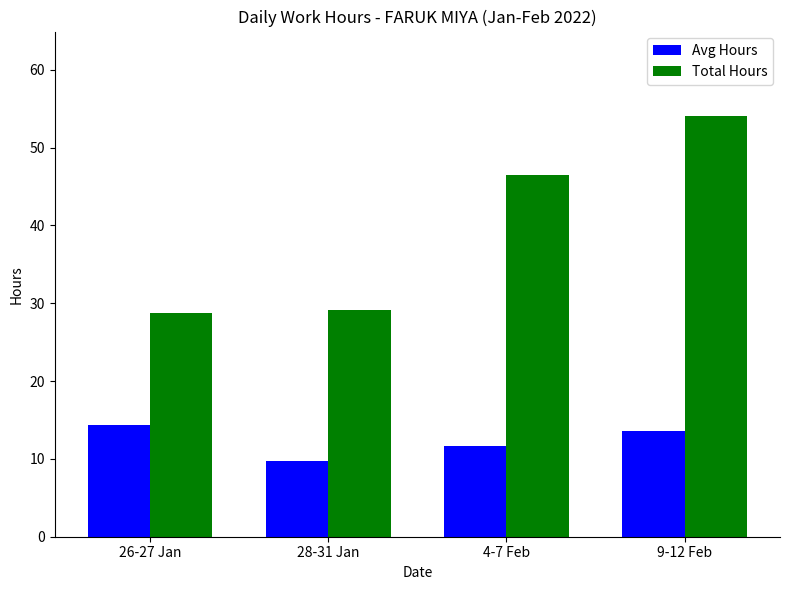

The value of Total Hours at 26-27 Jan is 16.2. True or false?

False